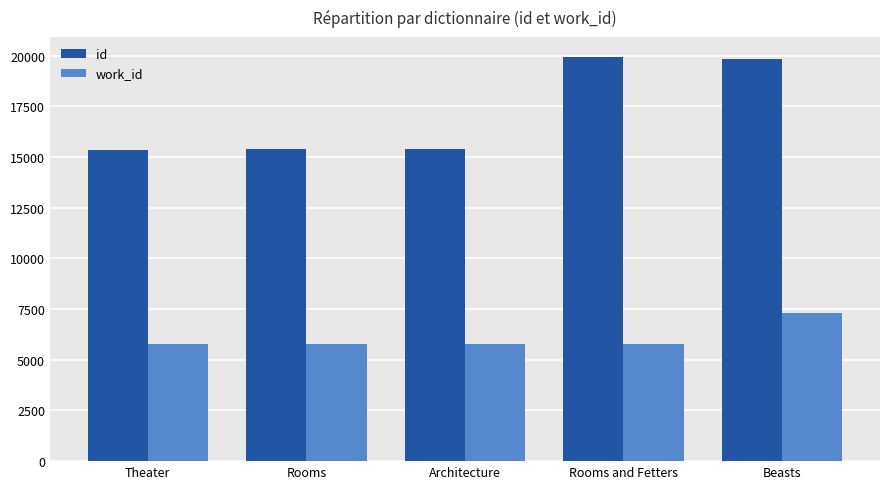

Does the chart contain any negative values?

No